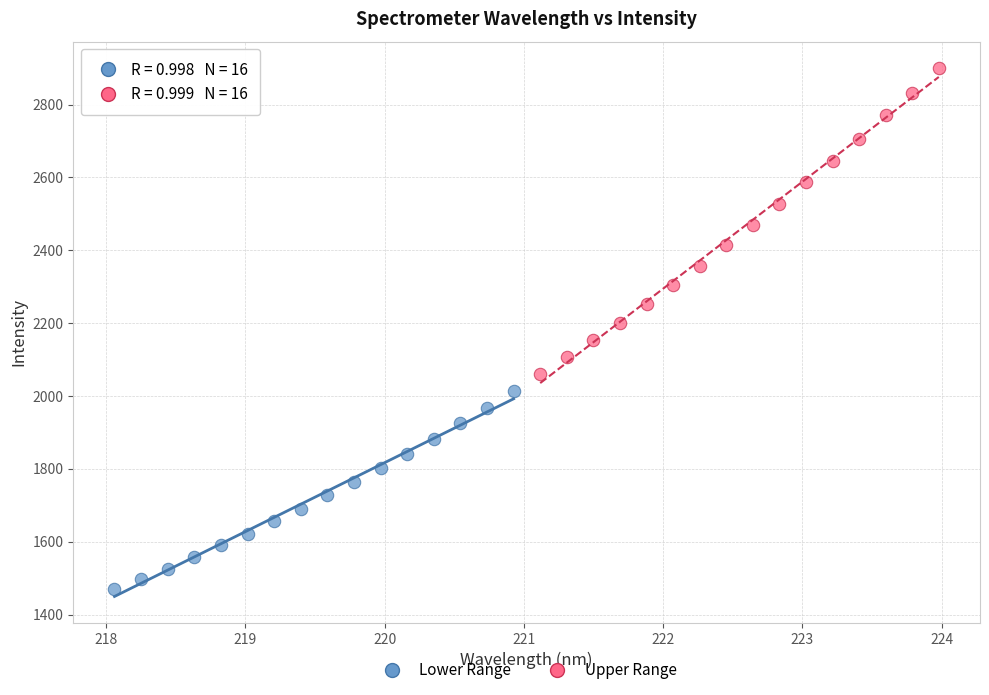

Which series reaches the maximum Y coordinate?

Upper Range